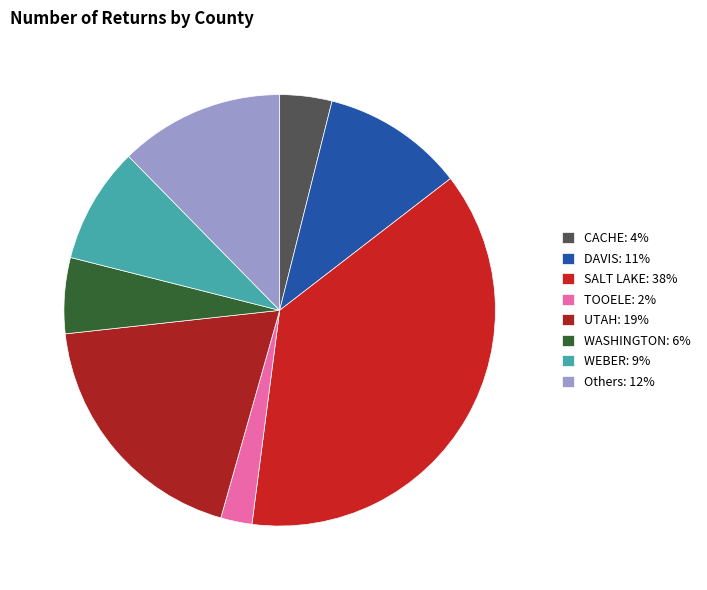

Count the number of slices in the pie.

8